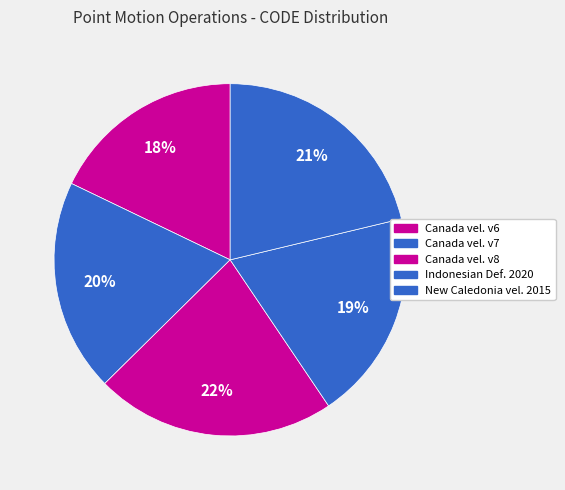

To the nearest percent, what is the difference between the largest and smallest slice percentages?

4%